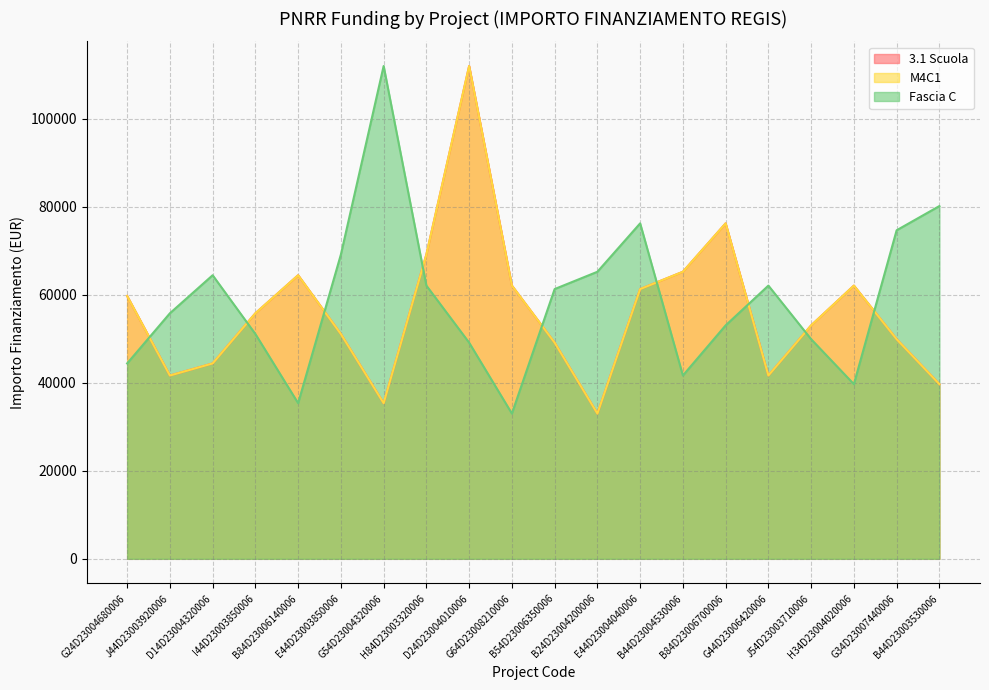

Reading left to right, transcribe all the data shown in this chart.

3.1 Scuola: G24D23004680006=59706.2	J44D23003920006=41637.2	D14D23004320006=44386.8	I44D23003850006=55778.1	B84D23006140006=64419.8	E44D23003850006=51064.5	G54D23004320006=35352.3	H84D23003320006=69133.5	D24D23004010006=111949.1	G64D23008210006=62063.0	B54D23006350006=49100.5	B24D23004200006=32995.5	E44D23004040006=61277.4	B44D23004530006=65205.4	B84D23006700006=76203.9	G44D23006420006=41637.2	J54D23003710006=53028.5	H34D23004020006=62063.0	G34D23007440006=49886.1	B44D23003530006=39673.2
M4C1: G24D23004680006=59706.2	J44D23003920006=41637.2	D14D23004320006=44386.8	I44D23003850006=55778.1	B84D23006140006=64419.8	E44D23003850006=51064.5	G54D23004320006=35352.3	H84D23003320006=69133.5	D24D23004010006=111949.1	G64D23008210006=62063.0	B54D23006350006=49100.5	B24D23004200006=32995.5	E44D23004040006=61277.4	B44D23004530006=65205.4	B84D23006700006=76203.9	G44D23006420006=41637.2	J54D23003710006=53028.5	H34D23004020006=62063.0	G34D23007440006=49886.1	B44D23003530006=39673.2
Fascia C: G24D23004680006=44386.8	J44D23003920006=55778.1	D14D23004320006=64419.8	I44D23003850006=51064.5	B84D23006140006=35352.3	E44D23003850006=69133.5	G54D23004320006=111949.1	H84D23003320006=62063.0	D24D23004010006=49100.5	G64D23008210006=32995.5	B54D23006350006=61277.4	B24D23004200006=65205.4	E44D23004040006=76203.9	B44D23004530006=41637.2	B84D23006700006=53028.5	G44D23006420006=62063.0	J54D23003710006=49886.1	H34D23004020006=39673.2	G34D23007440006=74632.7	B44D23003530006=80132.0